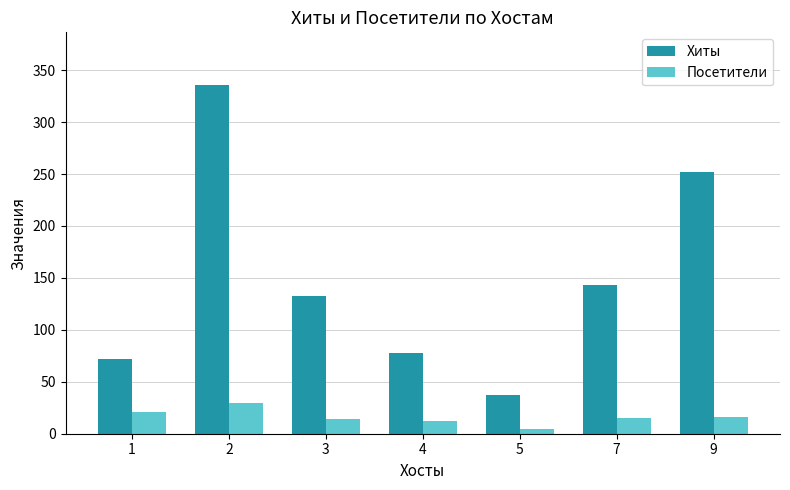

Is the value of Посетители at 1 greater than the value of Хиты at 1?

No